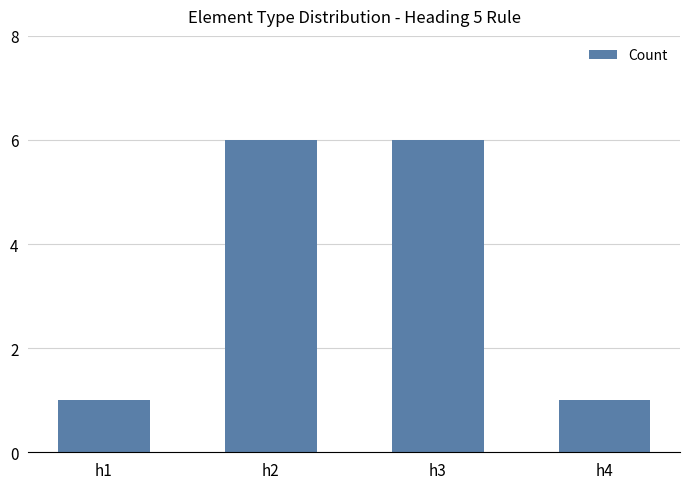

What is the greatest value displayed?

6